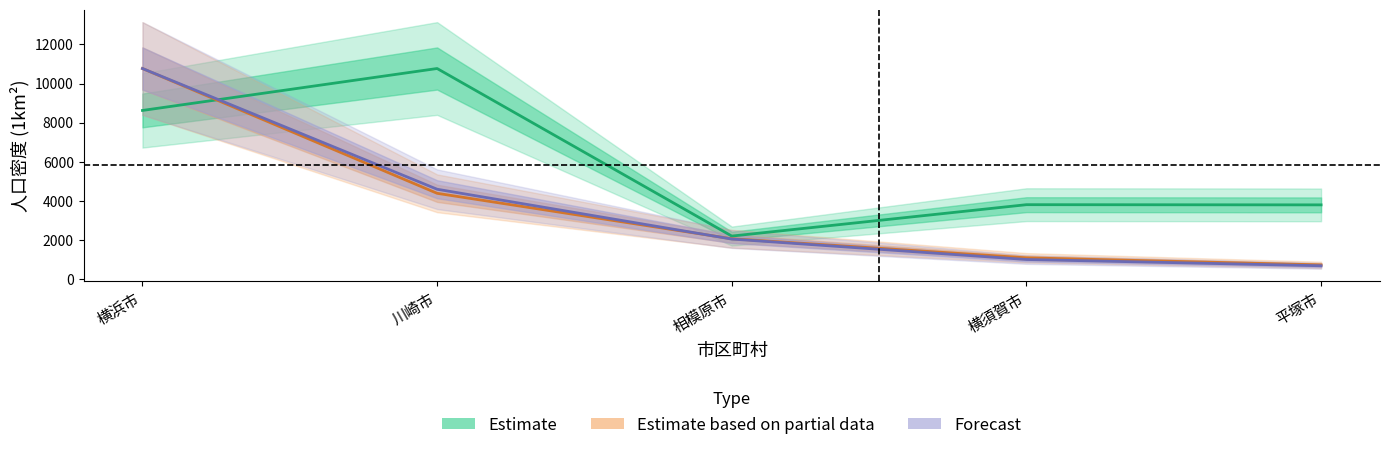

True or false: Estimate based on partial data and Forecast cross at least once.

True